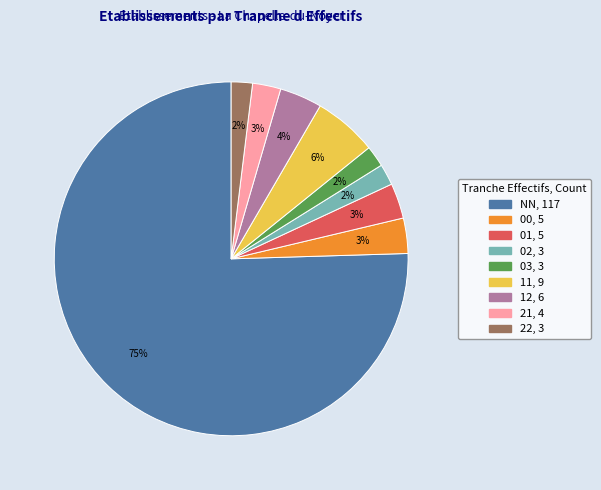

Which has a higher value, 12 or 01?

12